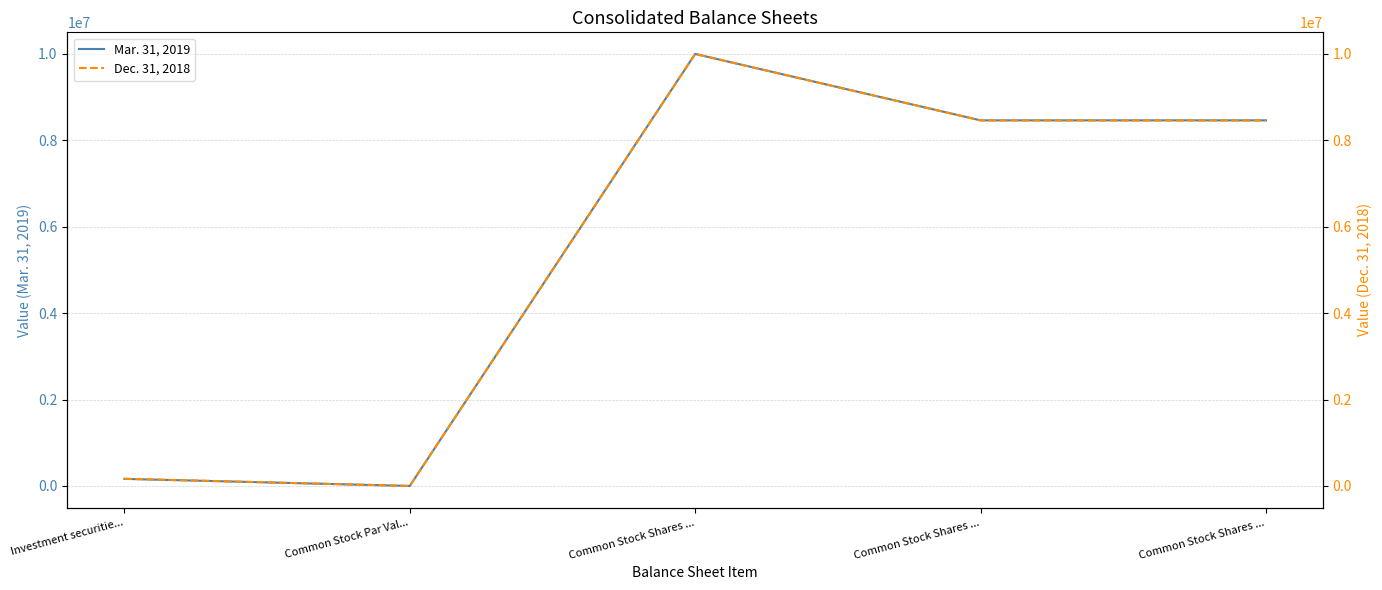

List the series in order of their overall mean, highest first.

Mar. 31, 2019, Dec. 31, 2018